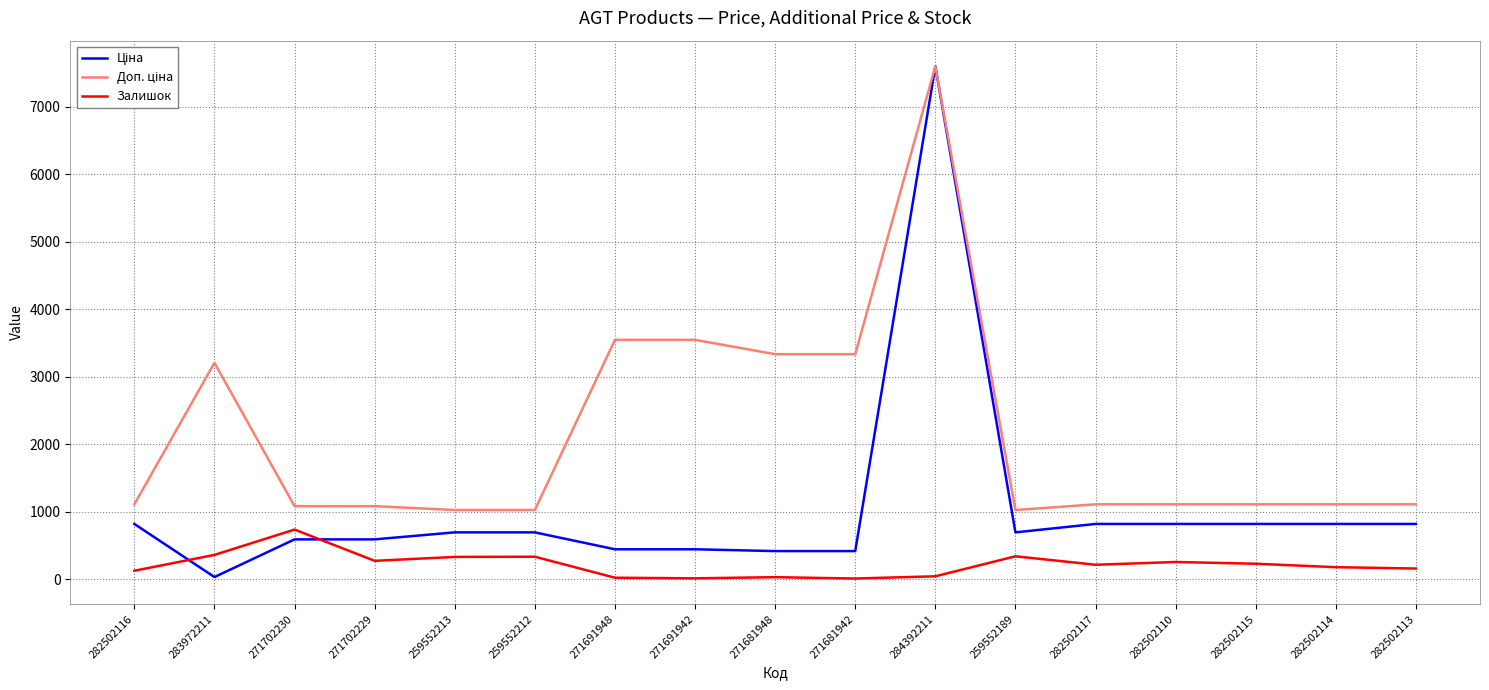

At how many categories does at least one series exceed 6295?

1